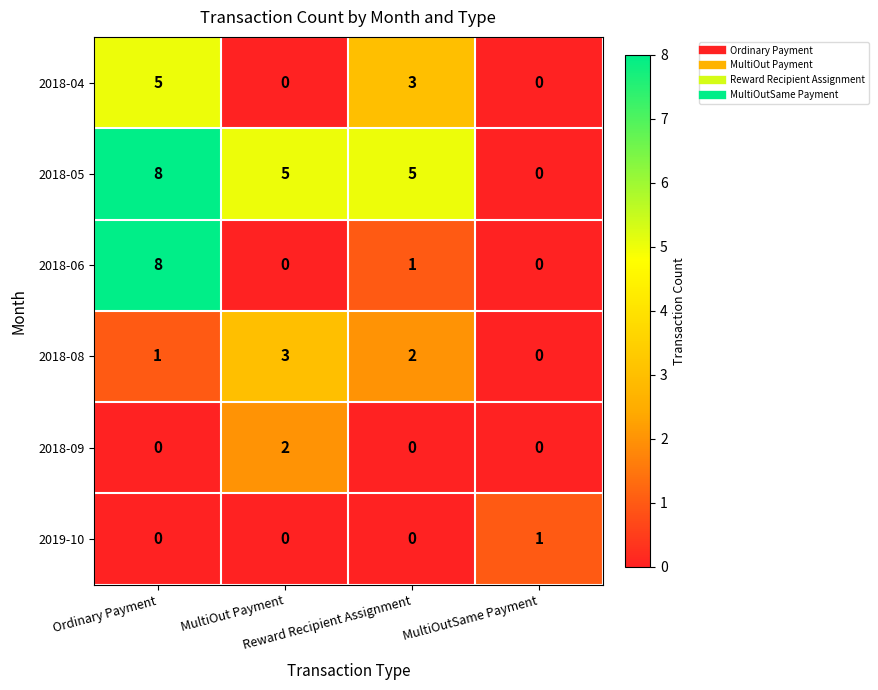

What is the sum of all 2018-05 values?

18